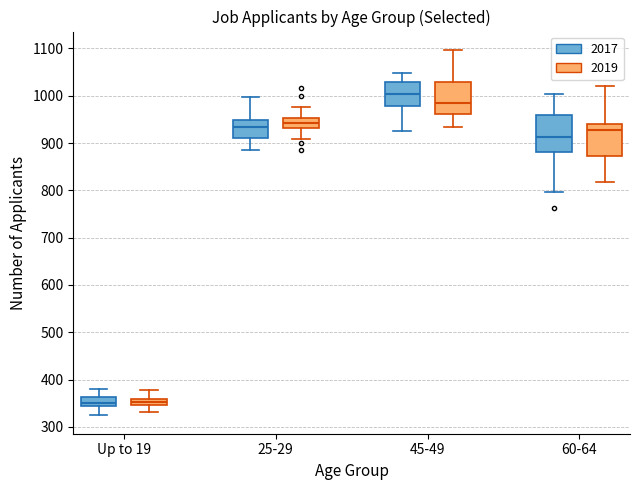

Where does the upper whisker of the box for 60-64 (2017) end on the y-axis? The values are not printed on the chart, so give them approximately, as read against the axis.

1000